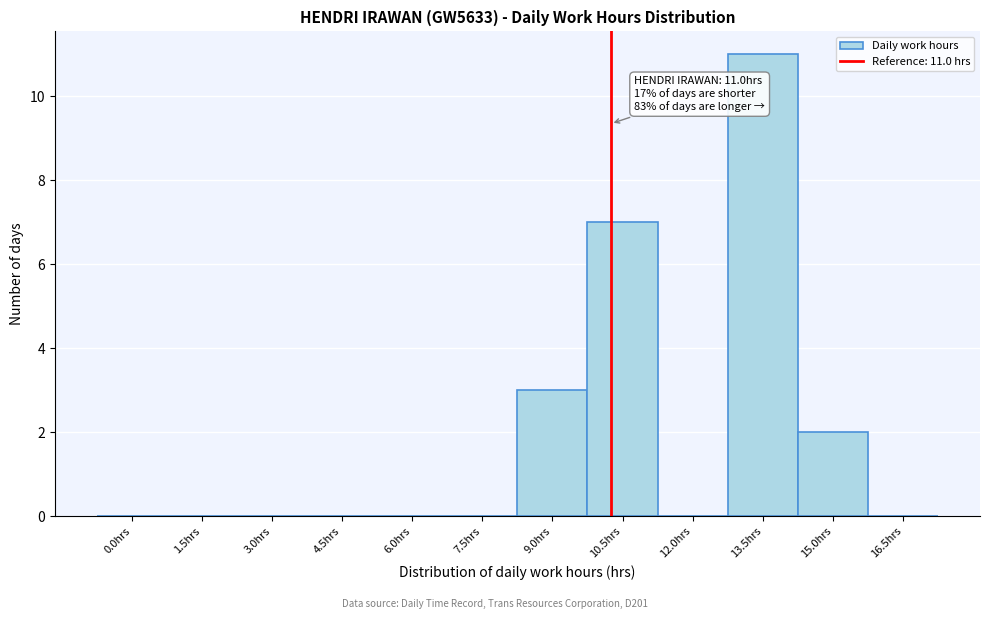

Reading left to right, transcribe all the data shown in this chart.

0.0hrs=0	1.5hrs=0	3.0hrs=0	4.5hrs=0	6.0hrs=0	7.5hrs=0	9.0hrs=3	10.5hrs=7	12.0hrs=0	13.5hrs=11	15.0hrs=2	16.5hrs=0